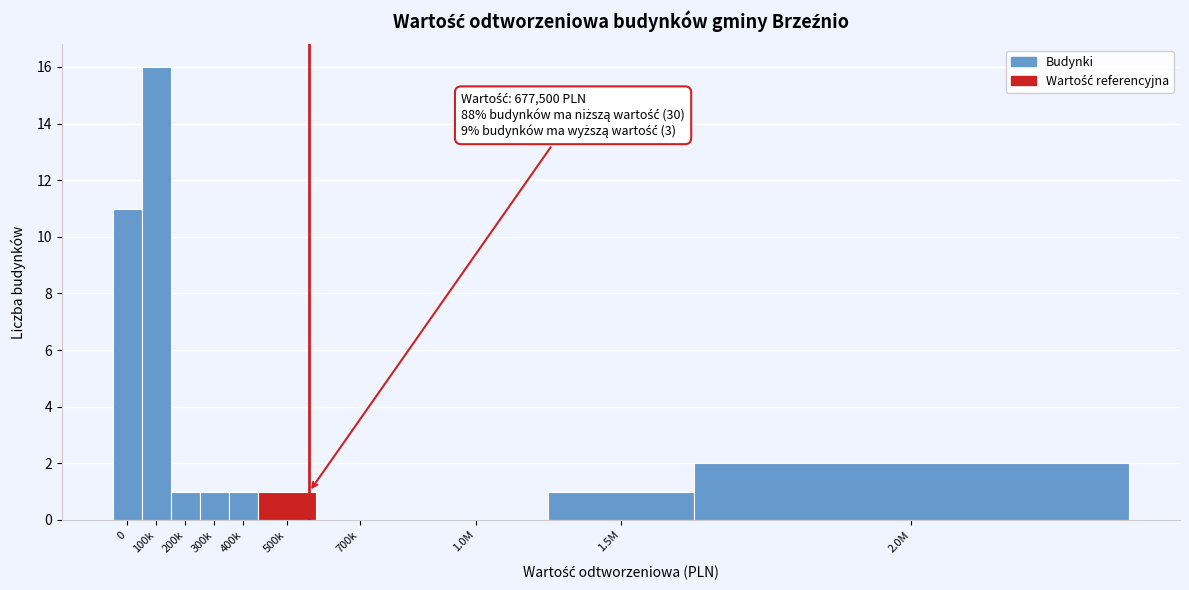

Reading left to right, transcribe all the data shown in this chart.

0=11	100k=16	200k=1	300k=1	400k=1	500k=1	700k=0	1.0M=0	1.5M=1	2.0M=2